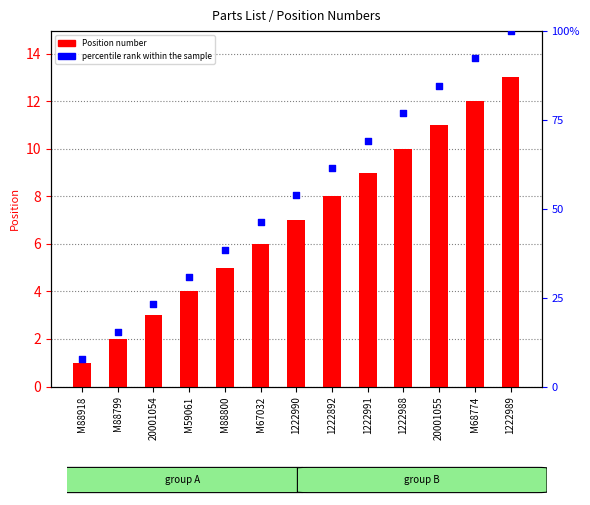

At how many categories does at least one series exceed 52?

7